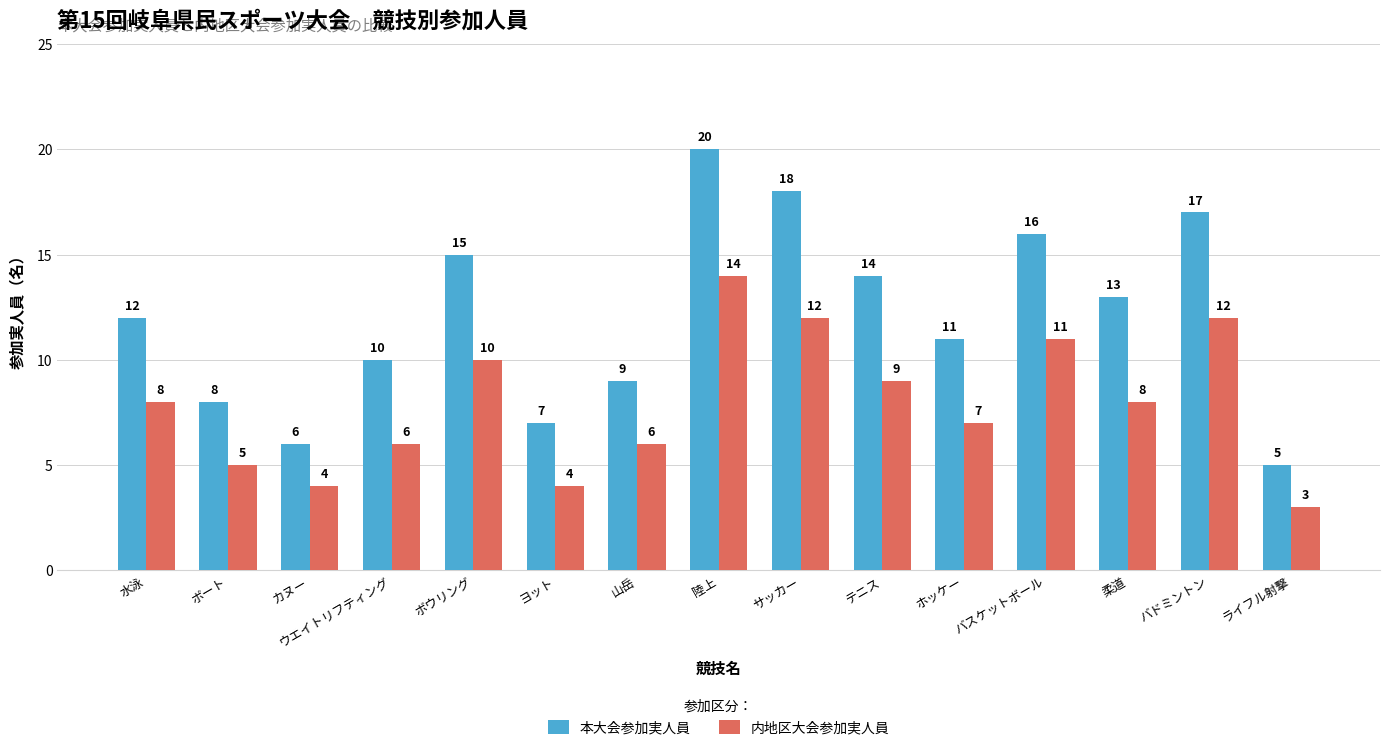

Rank the series at バドミントン from highest to lowest value.

本大会参加実人員, 内地区大会参加実人員